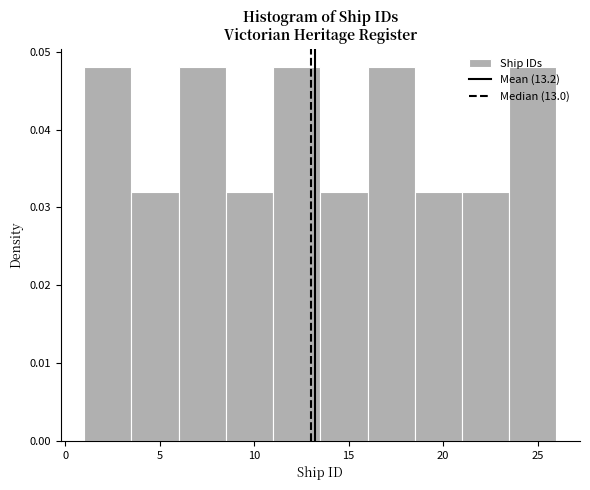

Reading left to right, transcribe this chart: for each bar, give the range it covers on the x-axis and its height. The values are not printed on the chart, so give them approximately, as read against the axis.

1.0 to 3.5: 0.048
3.5 to 6.0: 0.032
6.0 to 8.5: 0.048
8.5 to 11.0: 0.032
11.0 to 13.5: 0.048
13.5 to 16.0: 0.032
16.0 to 18.5: 0.048
18.5 to 21.0: 0.032
21.0 to 23.5: 0.032
23.5 to 26.0: 0.048